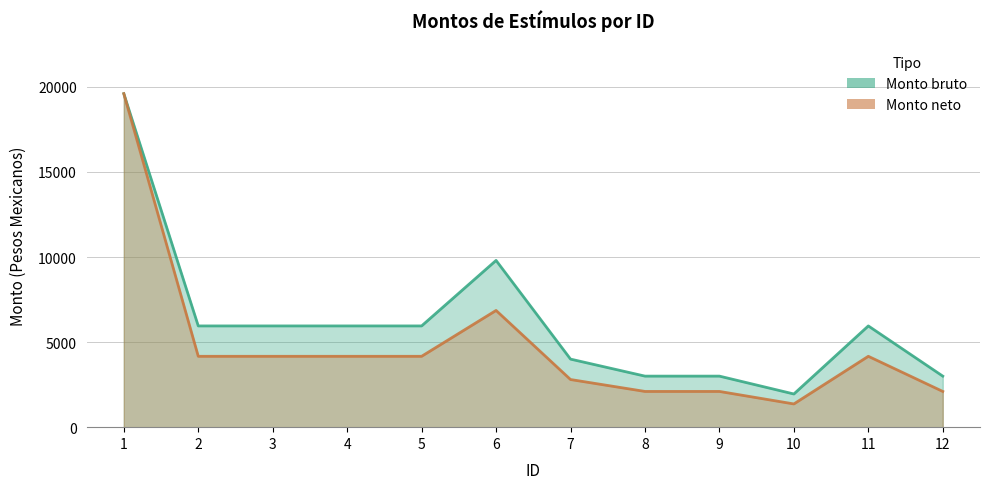

Reading left to right, list all the values displayed in this chart.

Monto bruto: 1=19600	2=5950	3=5950	4=5950	5=5950	6=9800	7=4000	8=3000	9=3000	10=1950	11=5950	12=3000
Monto neto: 1=19600	2=4165	3=4165	4=4165	5=4165	6=6860	7=2800	8=2100	9=2100	10=1365	11=4165	12=2100